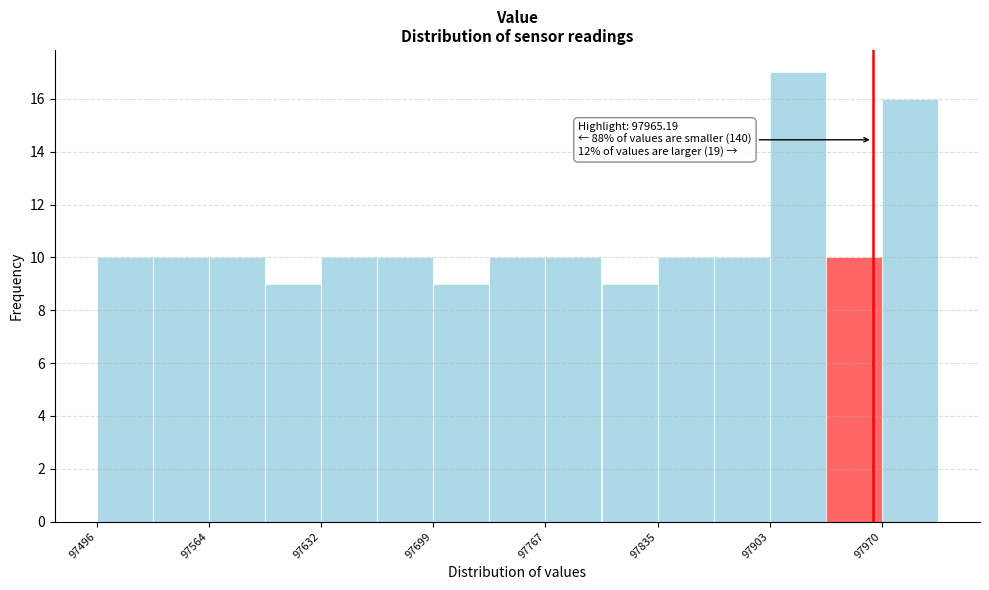

Around what value on the x-axis is the tallest bar? Give the approximate position of its centre, as read against the axis.

97920